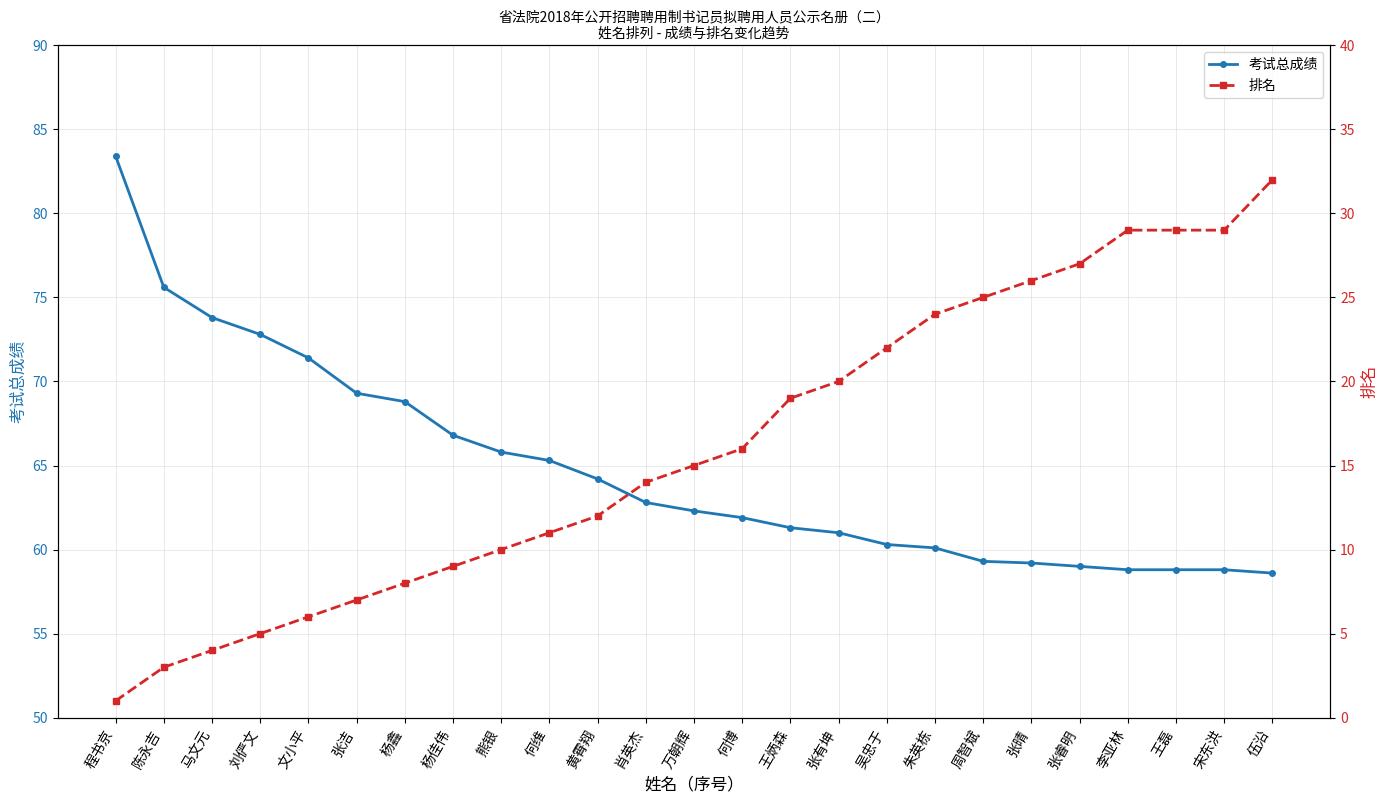

Reading right to left, list all the values displayed in this chart.

考试总成绩: 58.6	58.8	58.8	58.8	59.0	59.2	59.3	60.1	60.3	61.0	61.3	61.9	62.3	62.8	64.2	65.3	65.8	66.8	68.8	69.3	71.4	72.8	73.8	75.6	83.4
排名: 32.0	29.0	29.0	29.0	27.0	26.0	25.0	24.0	22.0	20.0	19.0	16.0	15.0	14.0	12.0	11.0	10.0	9.0	8.0	7.0	6.0	5.0	4.0	3.0	1.0